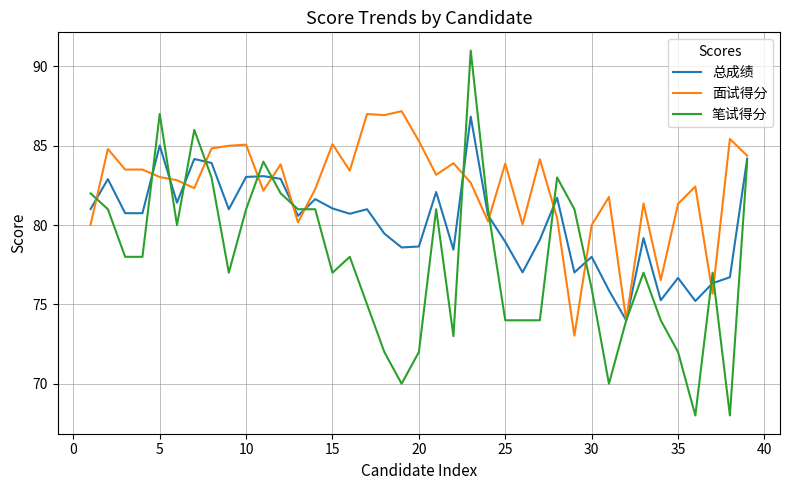

True or false: 面试得分 and 总成绩 cross at least once.

True